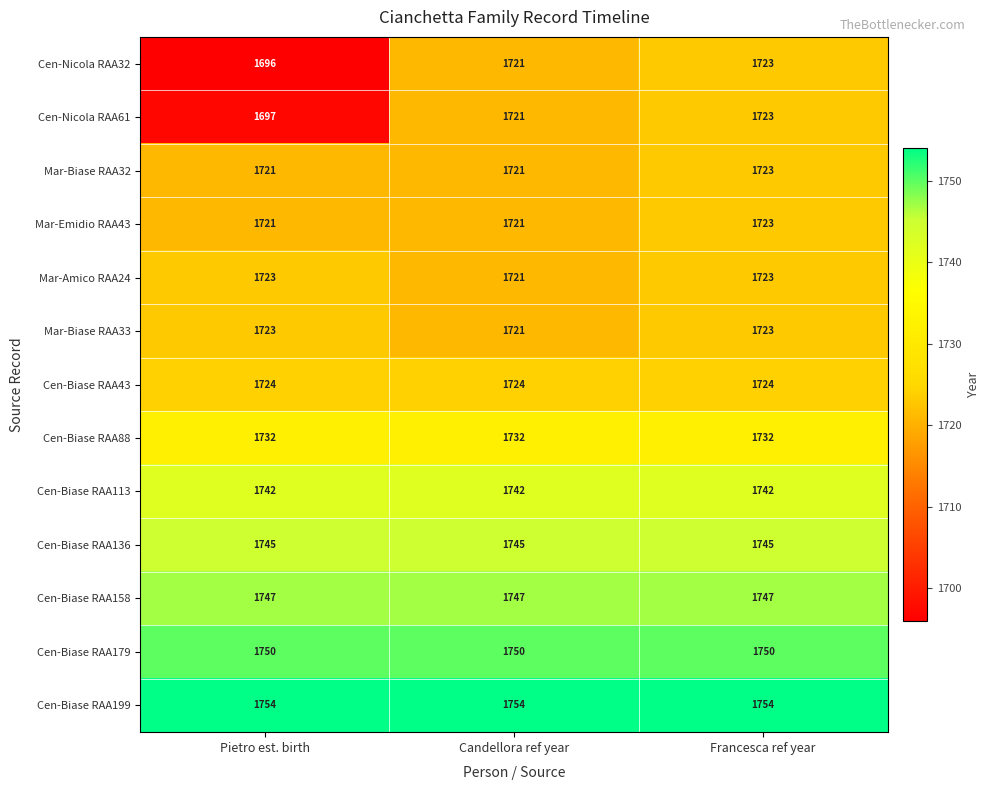

Read the Cen-Biase RAA136 value at Candellora ref year.

1745